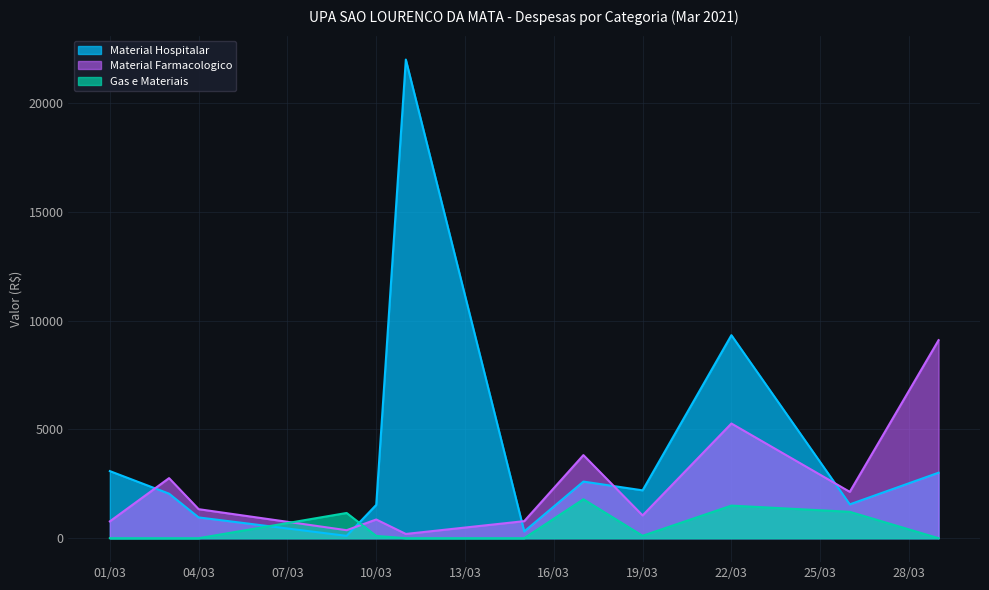

Rank the series at 3 from lowest to highest value.

Gas e Materiais, Material Hospitalar, Material Farmacologico